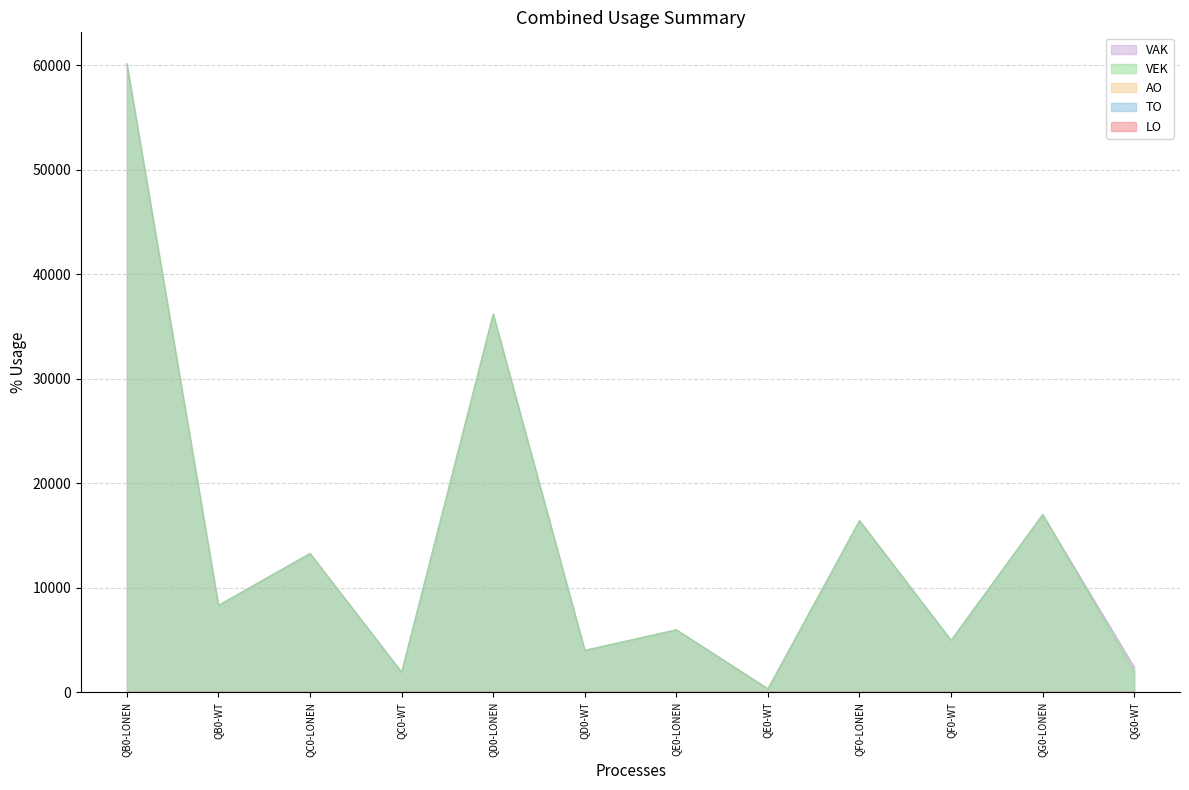

Which series has the largest range (max minus min)?

VAK